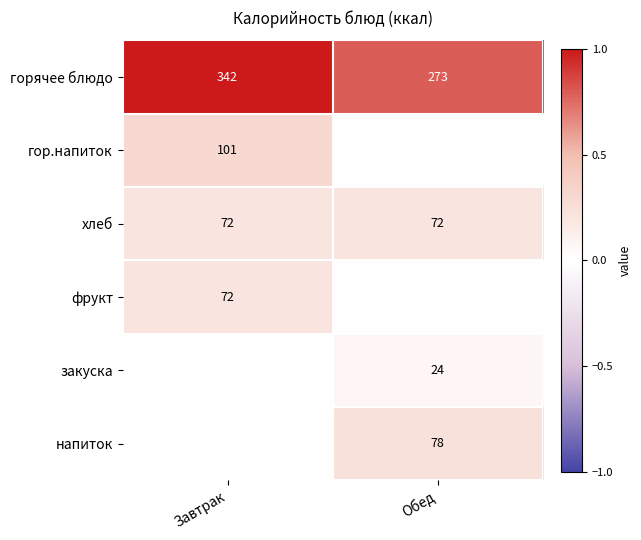

At which label does горячее блюдо reach its peak?

Завтрак